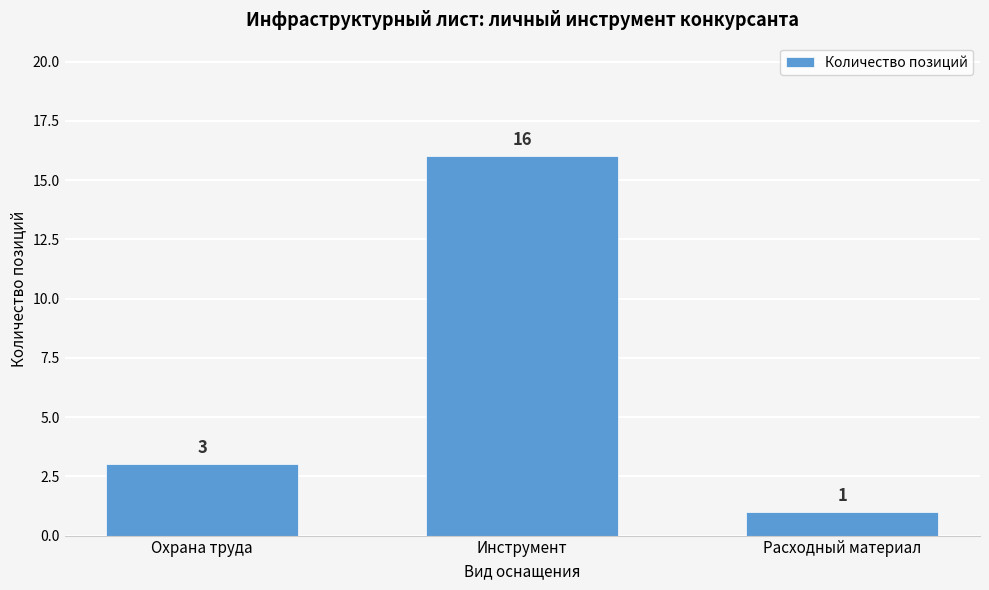

Reading left to right, transcribe all the data shown in this chart.

Охрана труда=3	Инструмент=16	Расходный материал=1